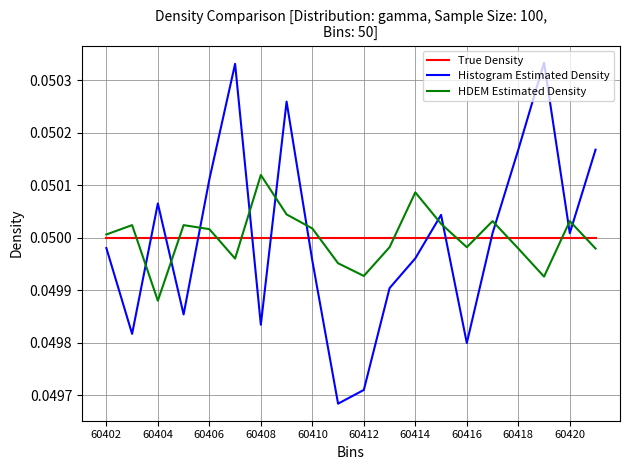

Which series has the largest range (max minus min)?

Histogram Estimated Density